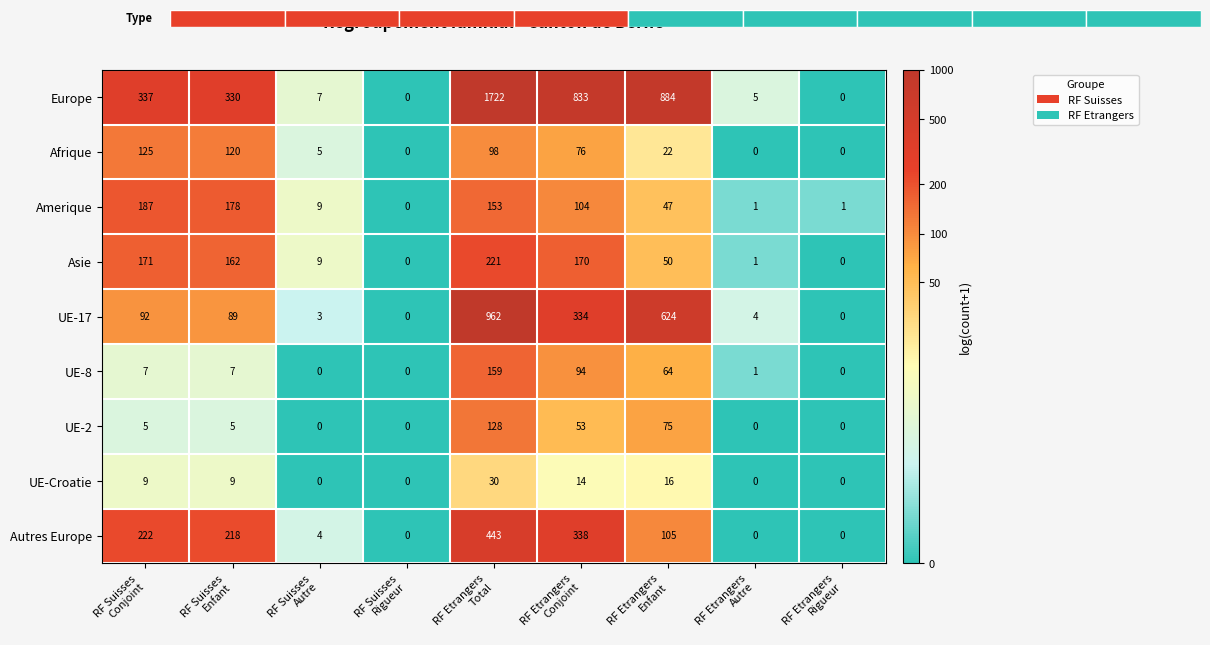

What is the difference between the maximum and minimum values in the Autres Europe series?

443